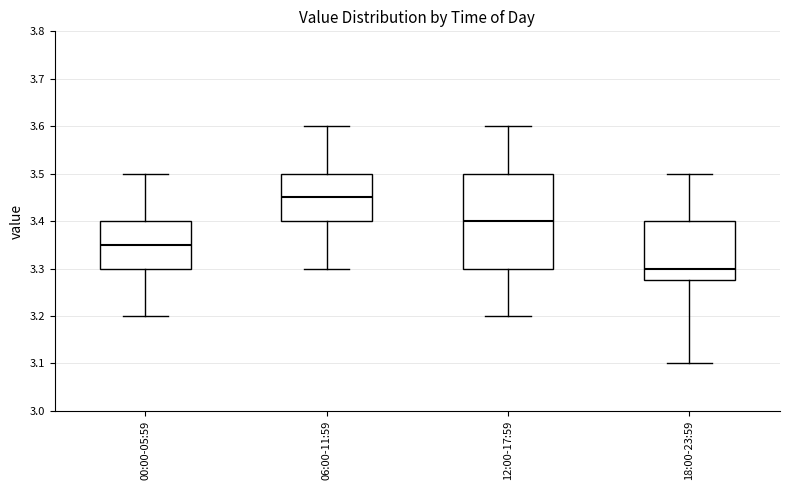

Reading left to right, transcribe this box plot: for each box, give where its median line is, the range the box spans, and where its two whiskers end, as read against the y-axis. The values are not printed on the chart, so give them approximately, as read against the axis.

00:00-05:59: median 3.35, box 3.30 to 3.40, whiskers 3.20 to 3.50
06:00-11:59: median 3.45, box 3.40 to 3.50, whiskers 3.30 to 3.60
12:00-17:59: median 3.40, box 3.30 to 3.50, whiskers 3.20 to 3.60
18:00-23:59: median 3.30, box 3.28 to 3.40, whiskers 3.10 to 3.50